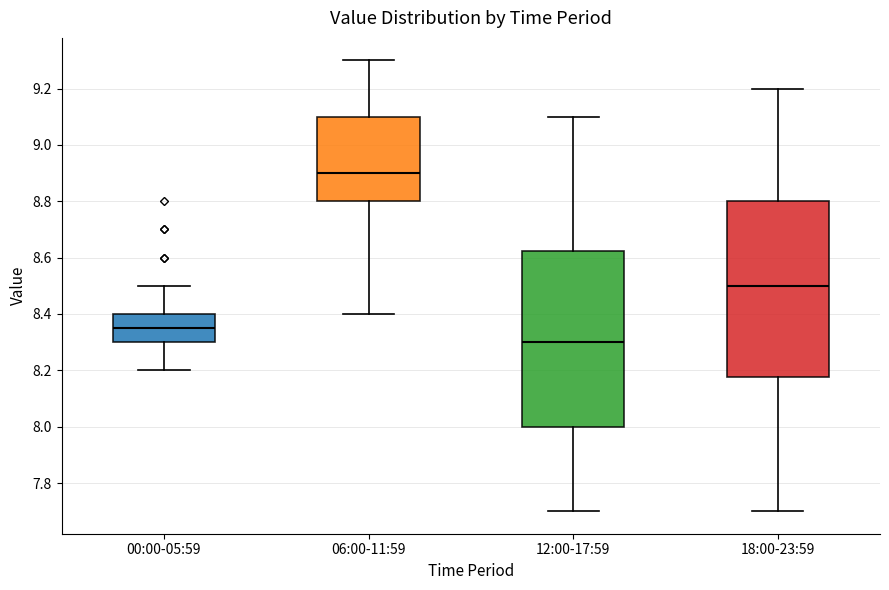

Which box has the highest median line?

06:00-11:59